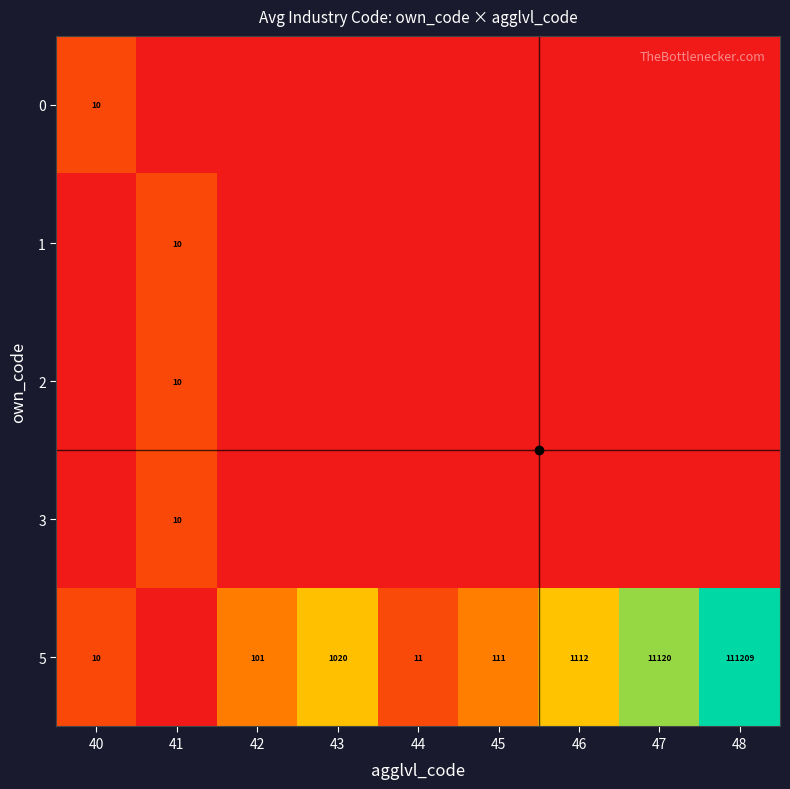

The value of 5 at 42 is 101. True or false?

True